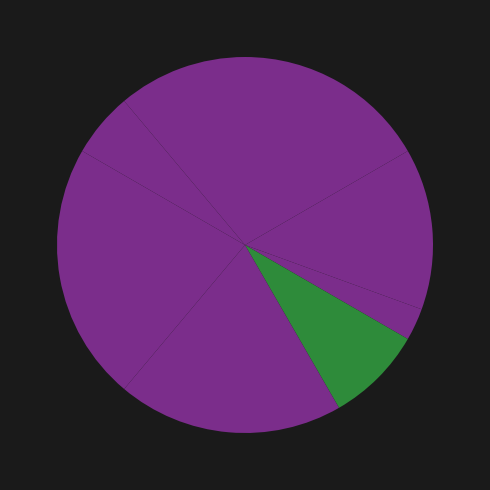

How many segments does this pie chart have?

8